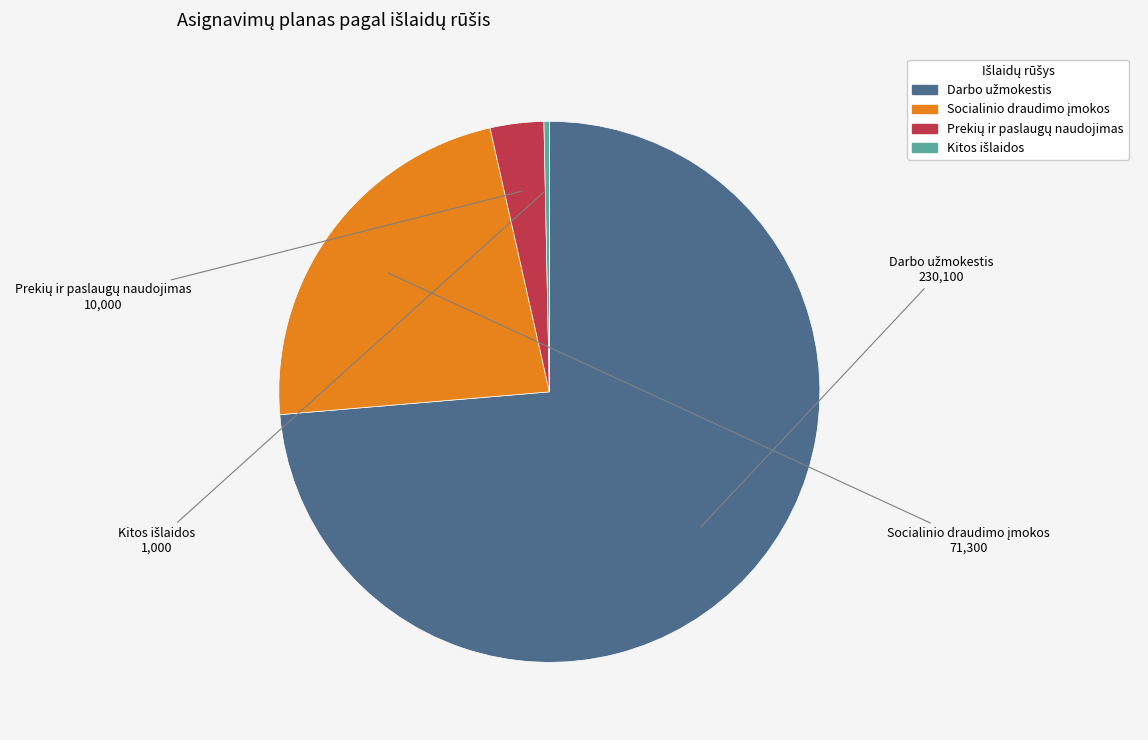

How many segments does this pie chart have?

4